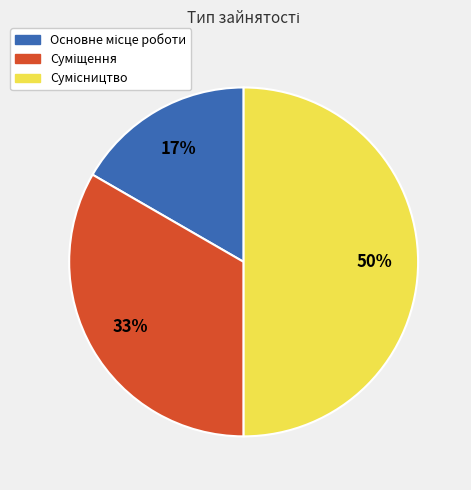

To the nearest percent, what is the average slice percentage?

33%